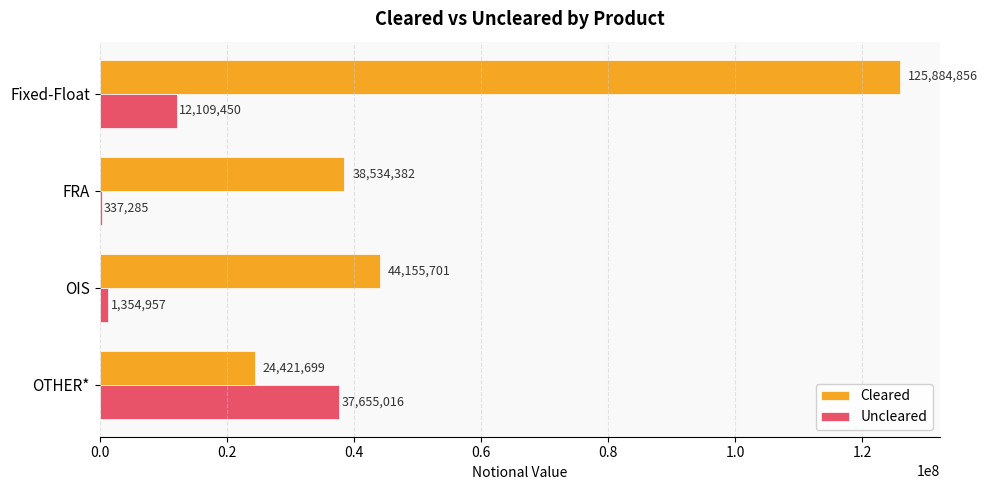

What is the sum of all Cleared values?

232996638